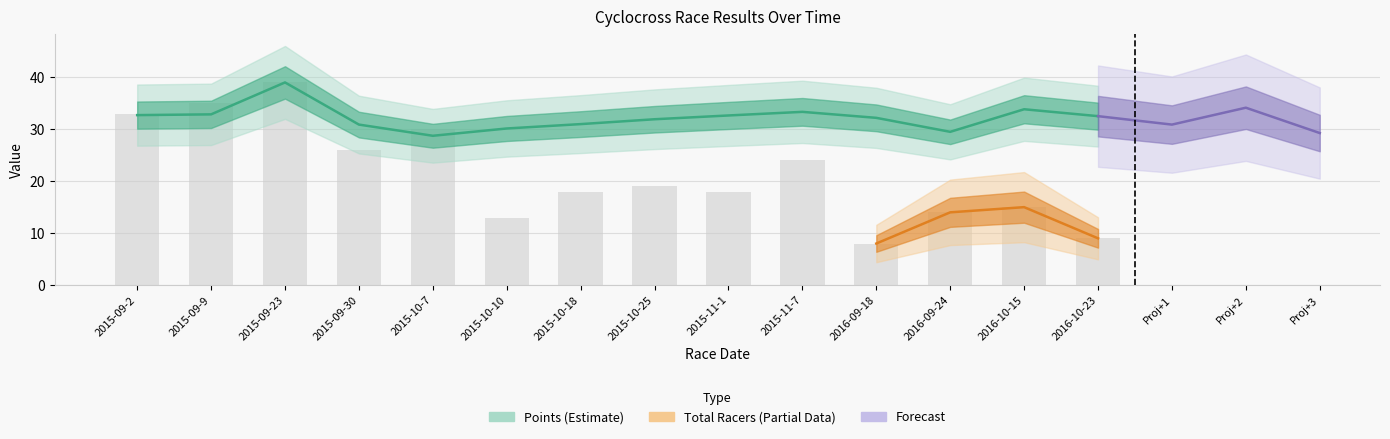

What position from the left is 2016-10-23?

14